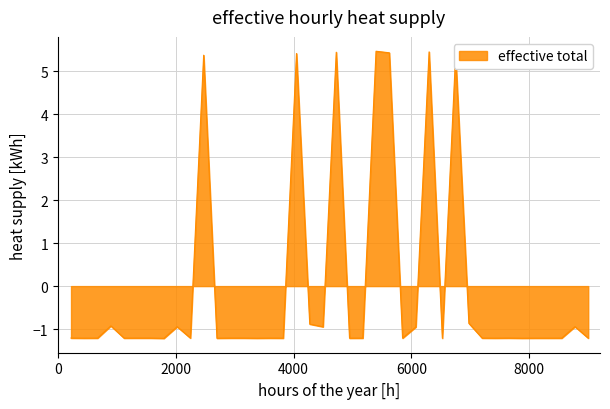

How many distinct data groups are displayed?

1